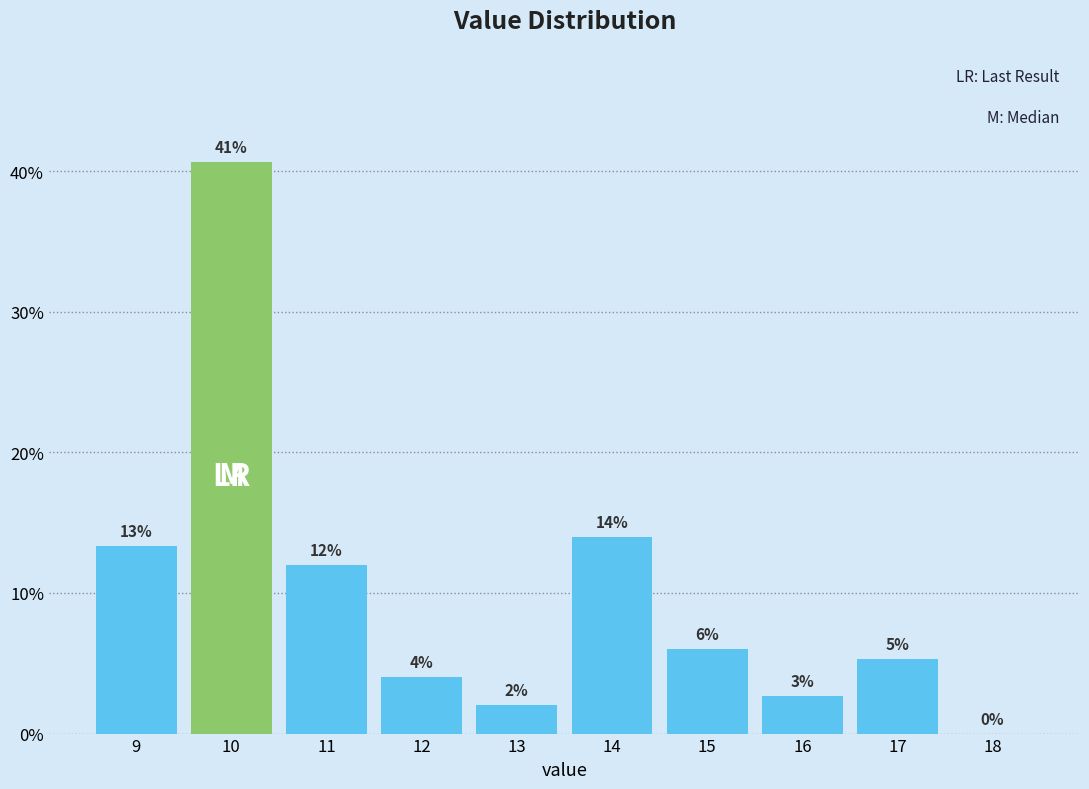

True or false: the data shows 4.0 at 12.

True